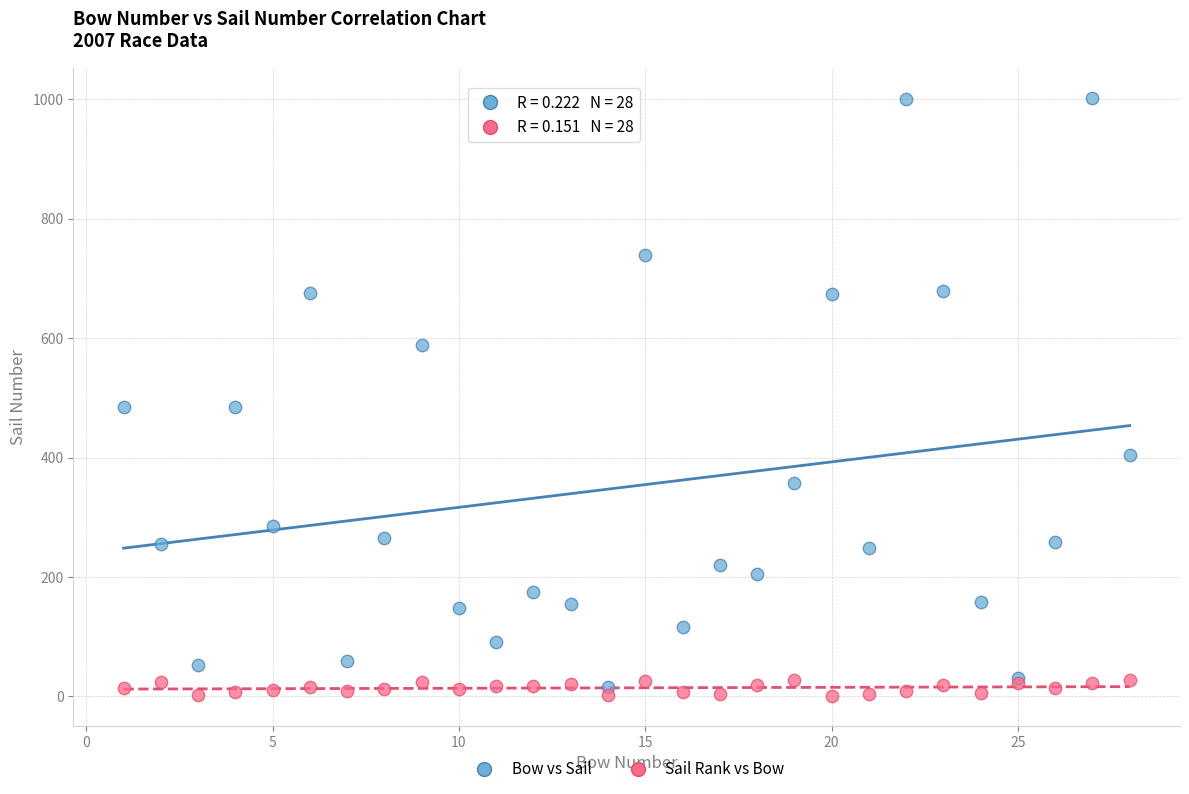

Which series has the widest spread of Y values?

Bow vs Sail